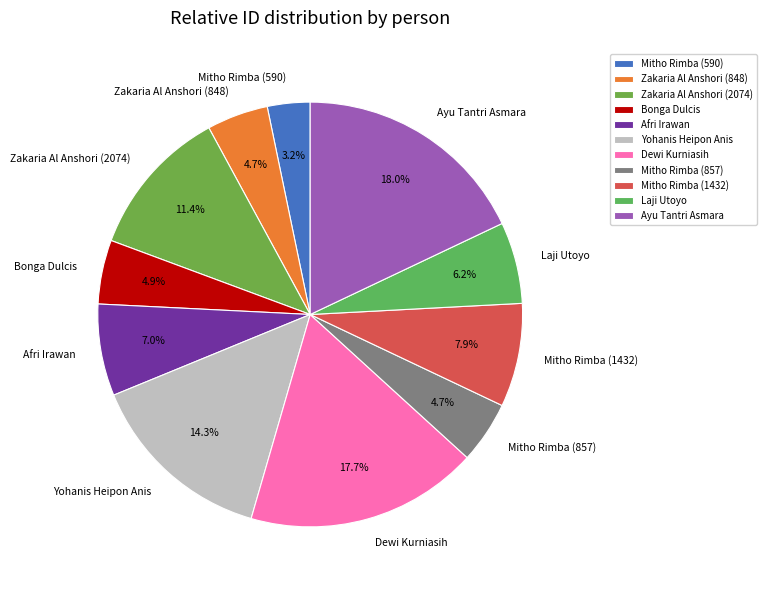

What portion of the pie excludes Ayu Tantri Asmara?

82.0%